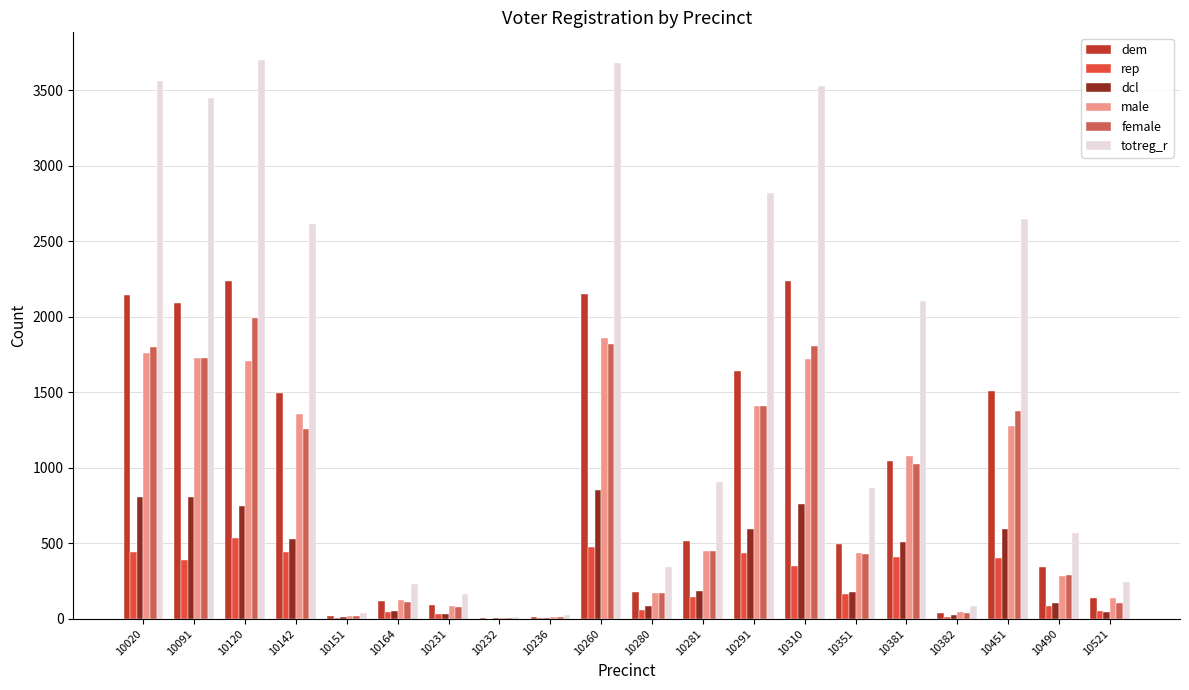

Is the value of dem at 10020 greater than the value of female at 10382?

Yes